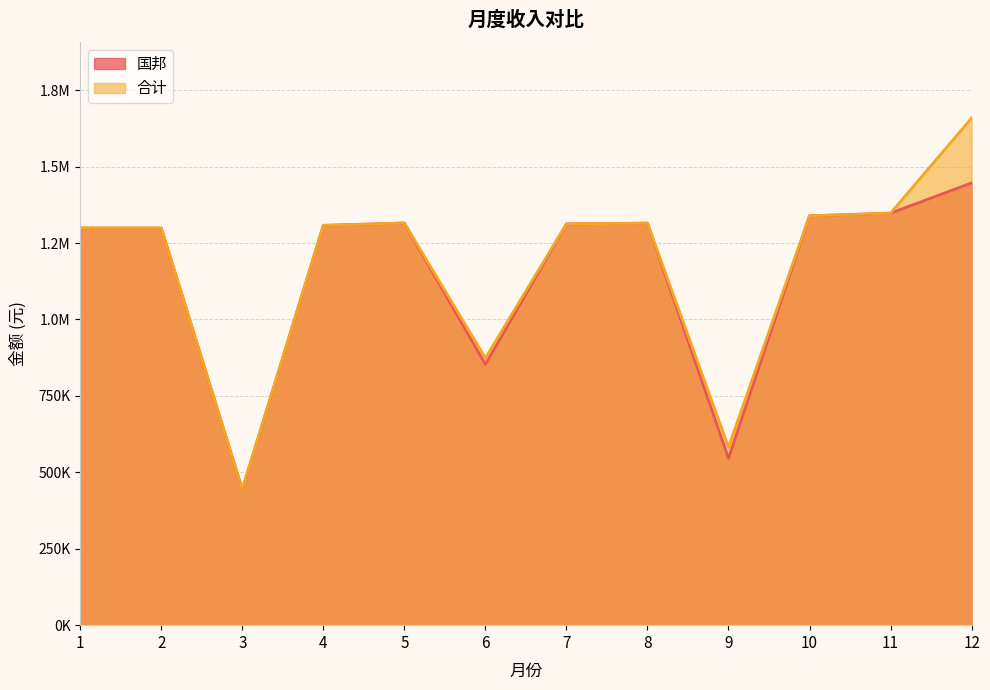

Between 1 and 4, which series saw the biggest shift?

国邦